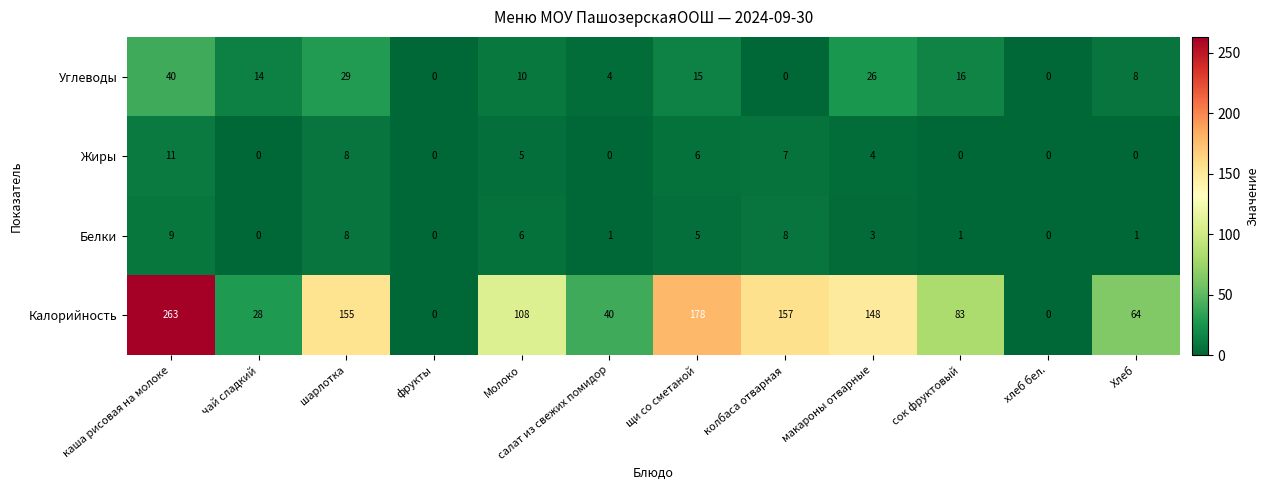

Is it true that Жиры equals 4 at шарлотка?

False